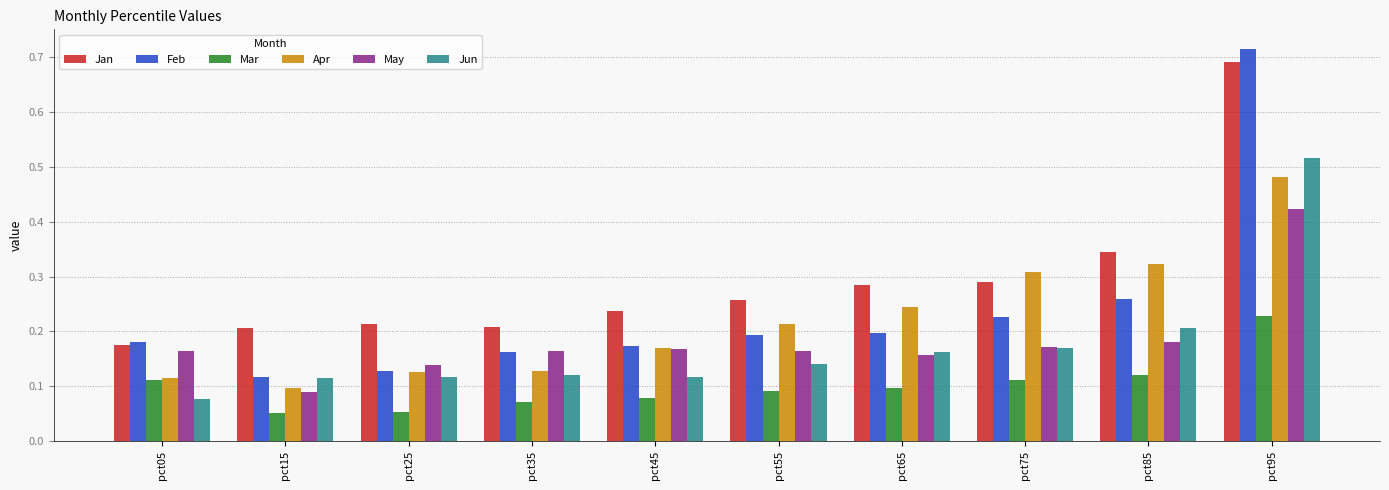

What is the sum of all Feb values?

2.4